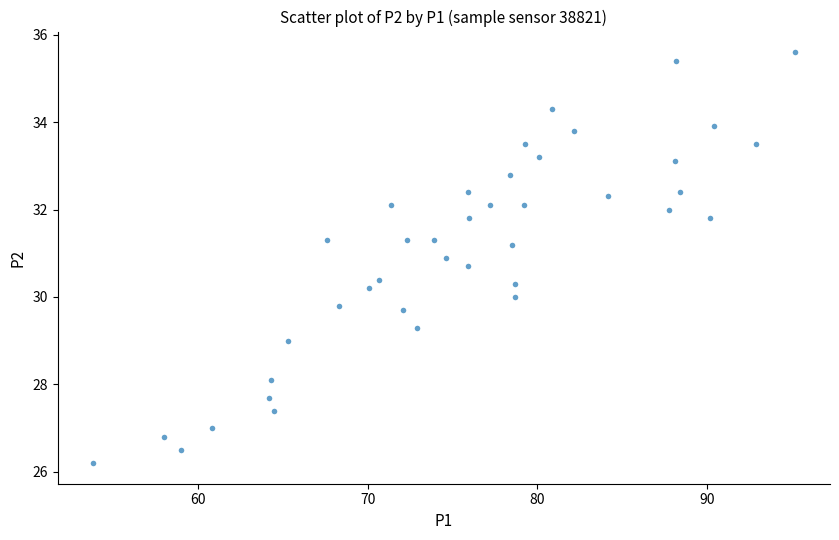

What is the range of Y values (max minus min)?

9.4